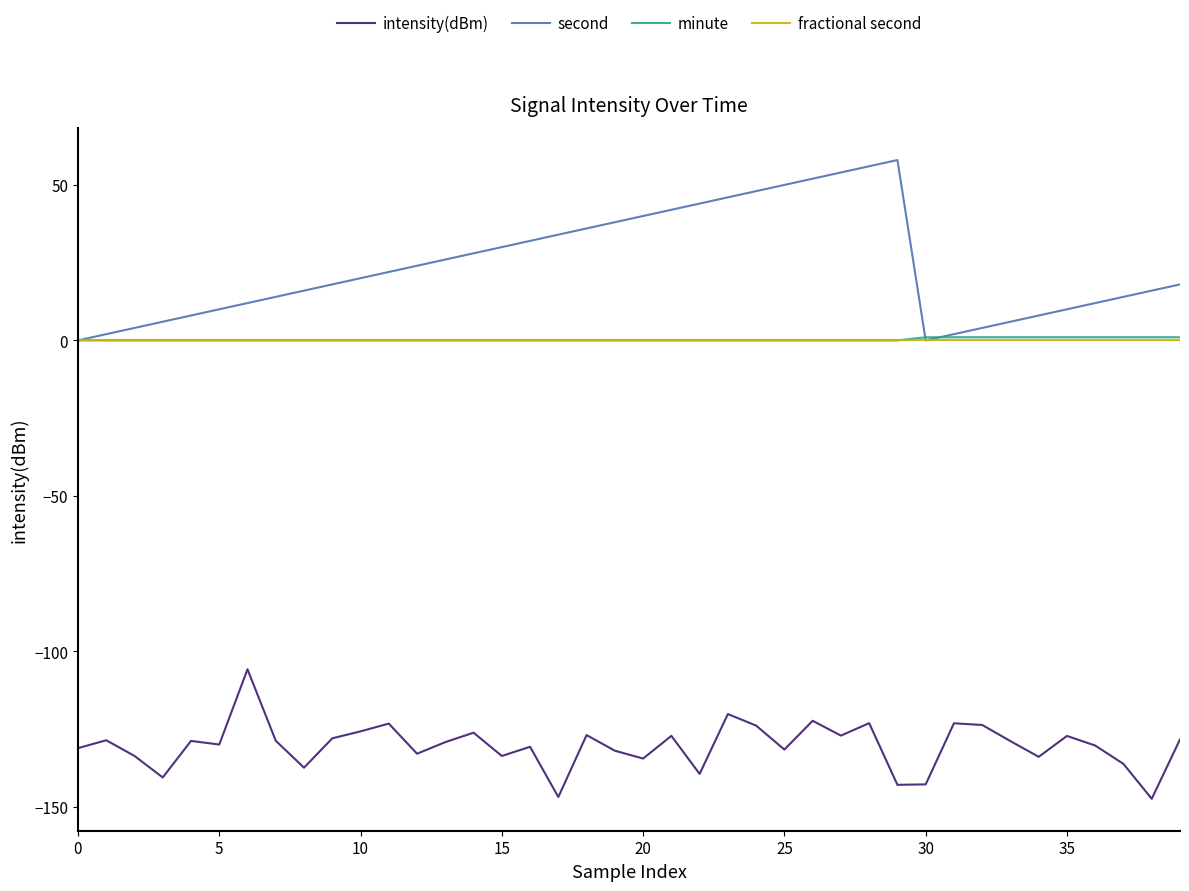

Which series has the largest total across all categories?

second